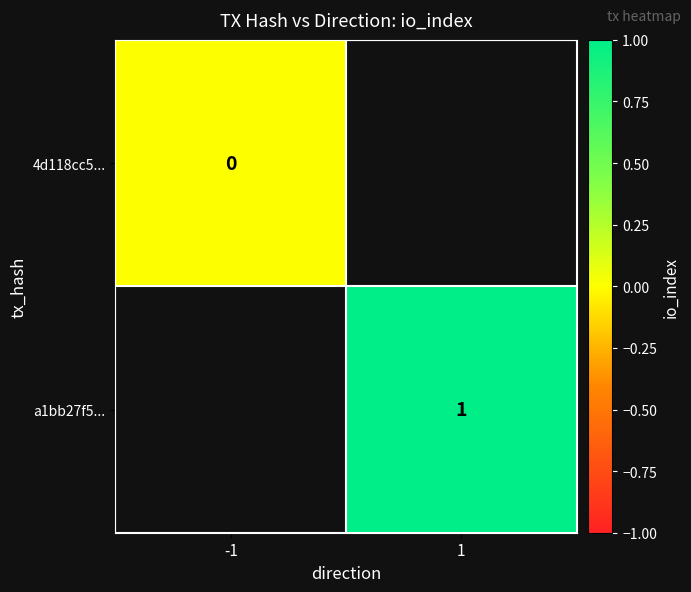

How many data points does each series have?

2